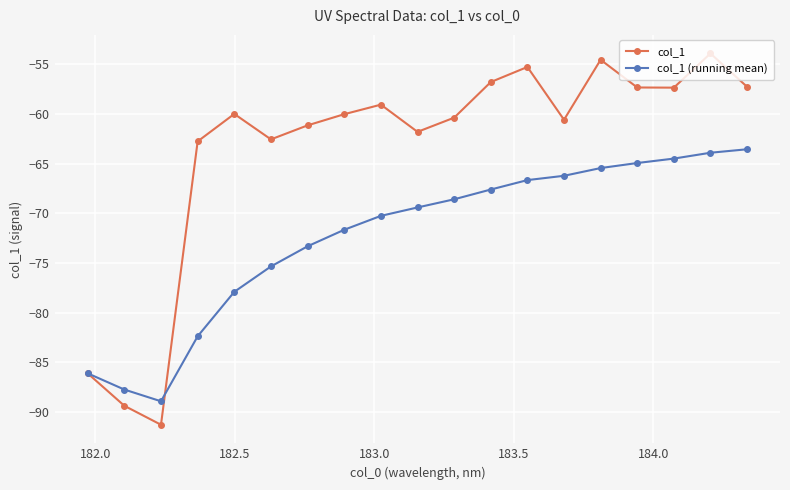

Which series has the largest total across all categories?

col_1